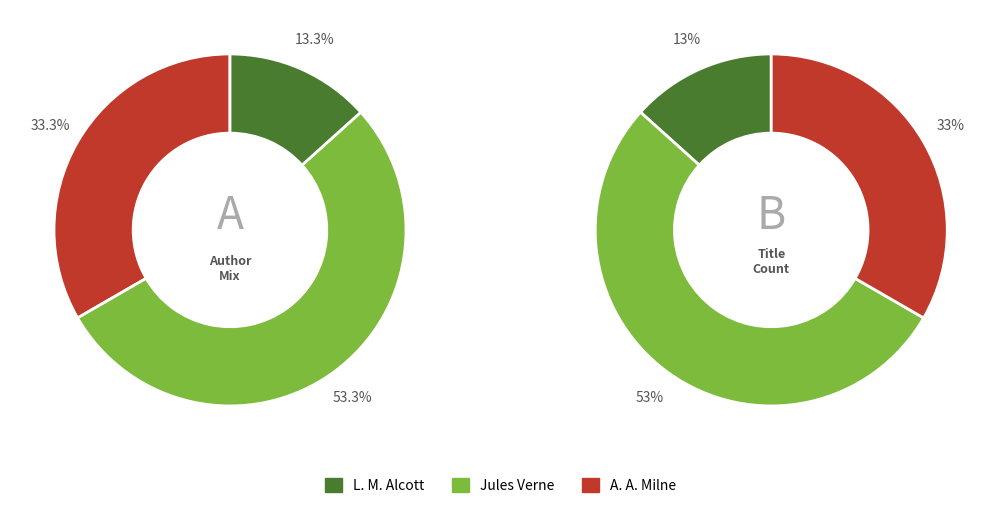

What percentage is the Louisa May Alcott (1100336) slice, to the nearest percent?

13%